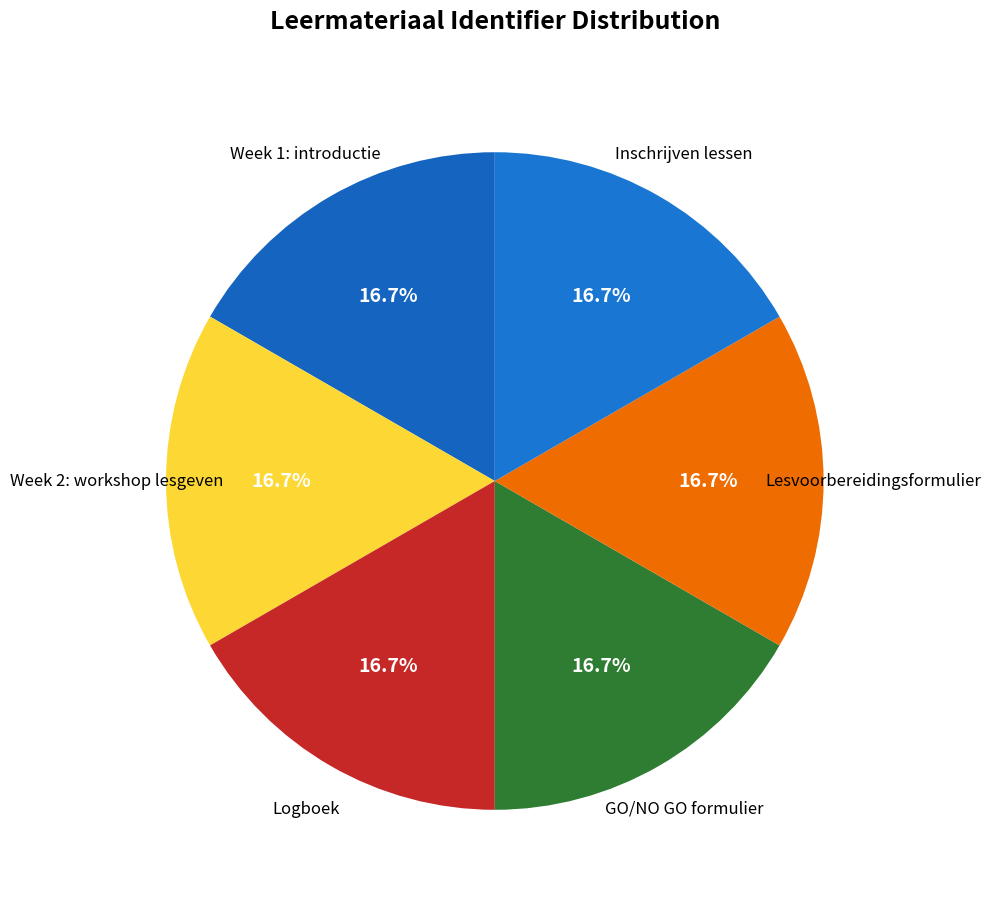

Is there a majority slice in this chart?

No